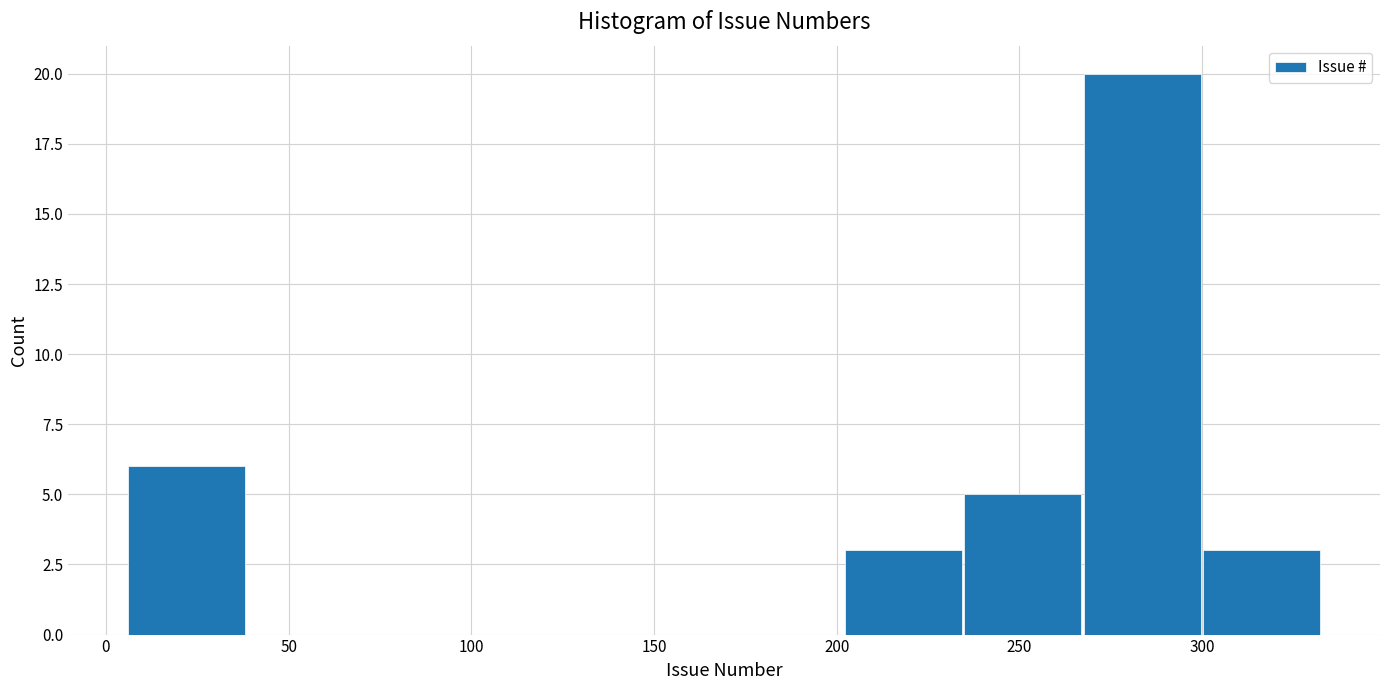

Over which range of the x-axis is the bar tallest?

270 to 300